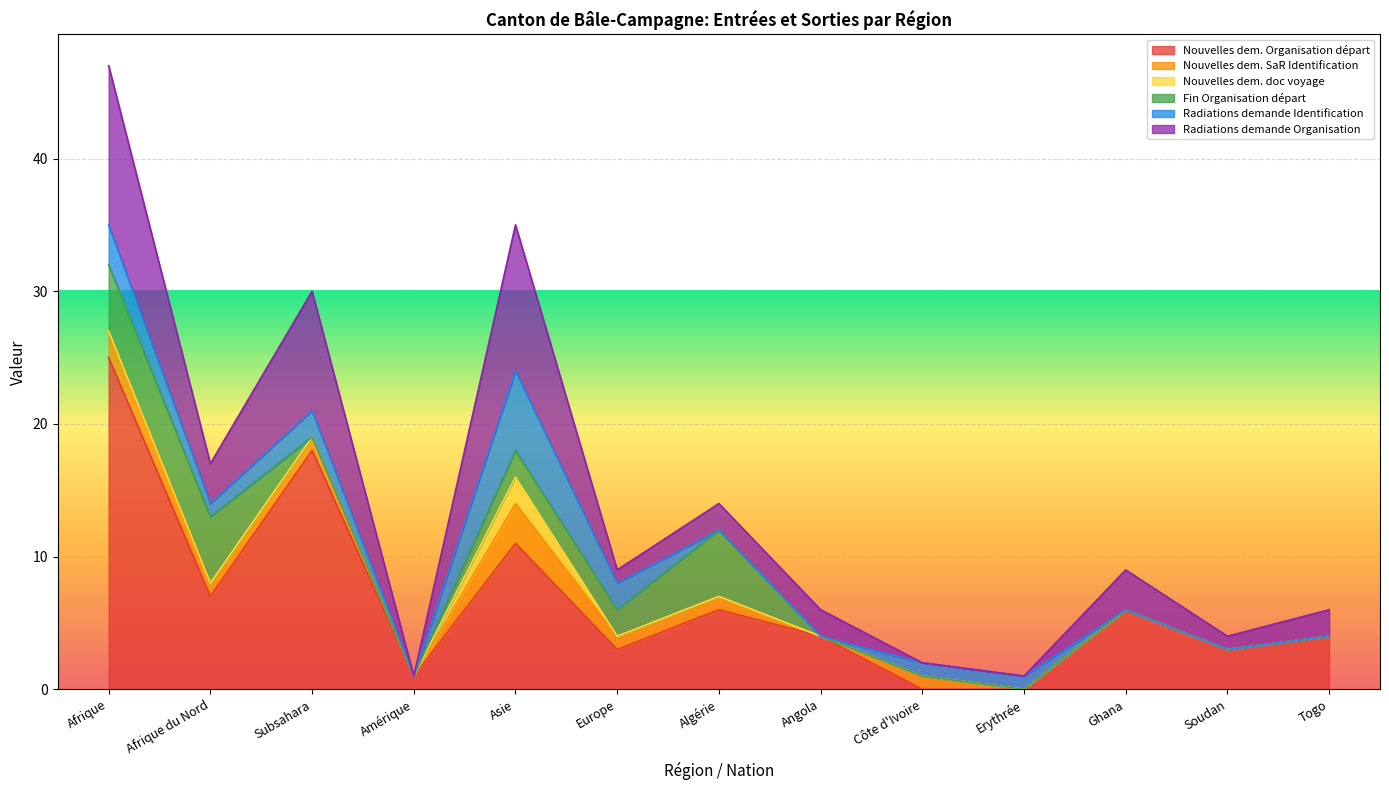

Where do Radiations demande Organisation and Radiations demande Identification first cross each other?

Asie and Europe